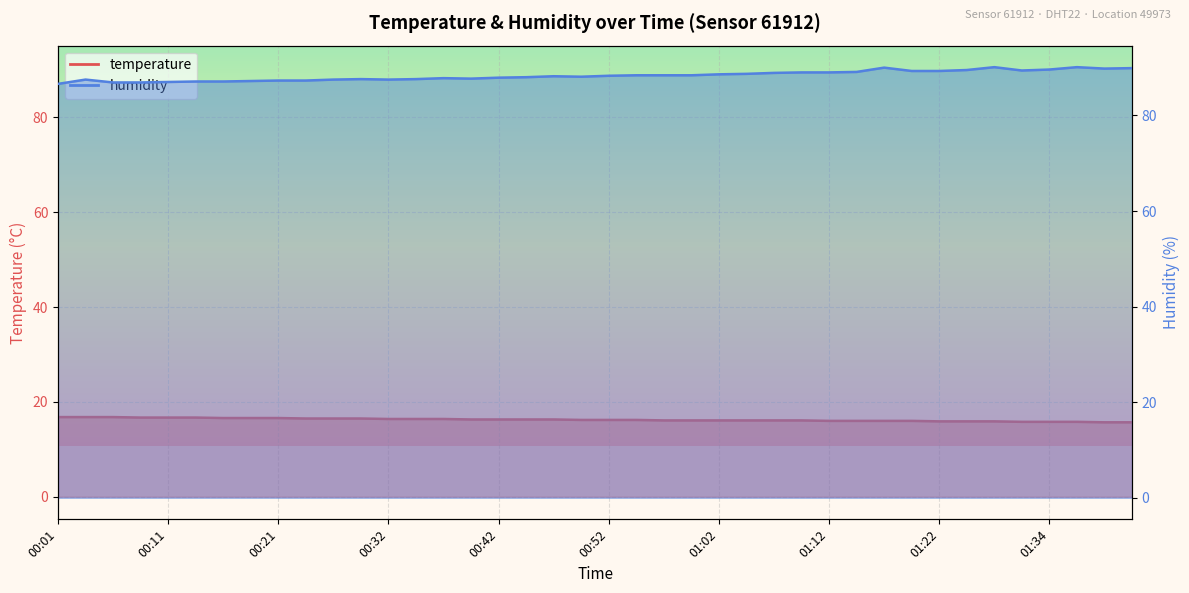

Which category has the highest value across all series?

01:29